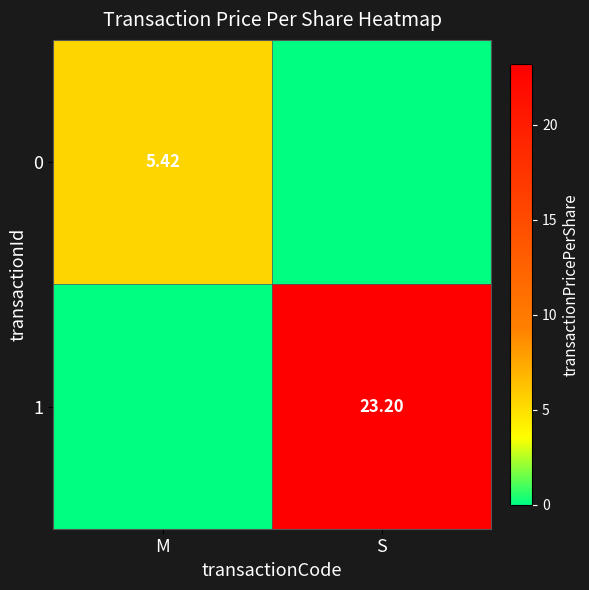

Which series changed the most between M and S?

1